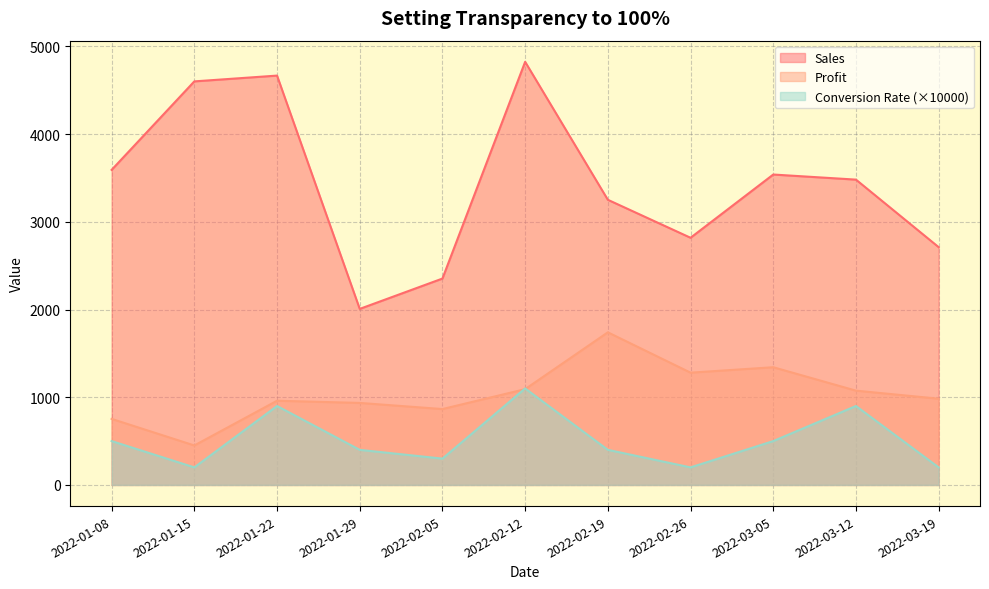

How many lines are shown in the chart?

3